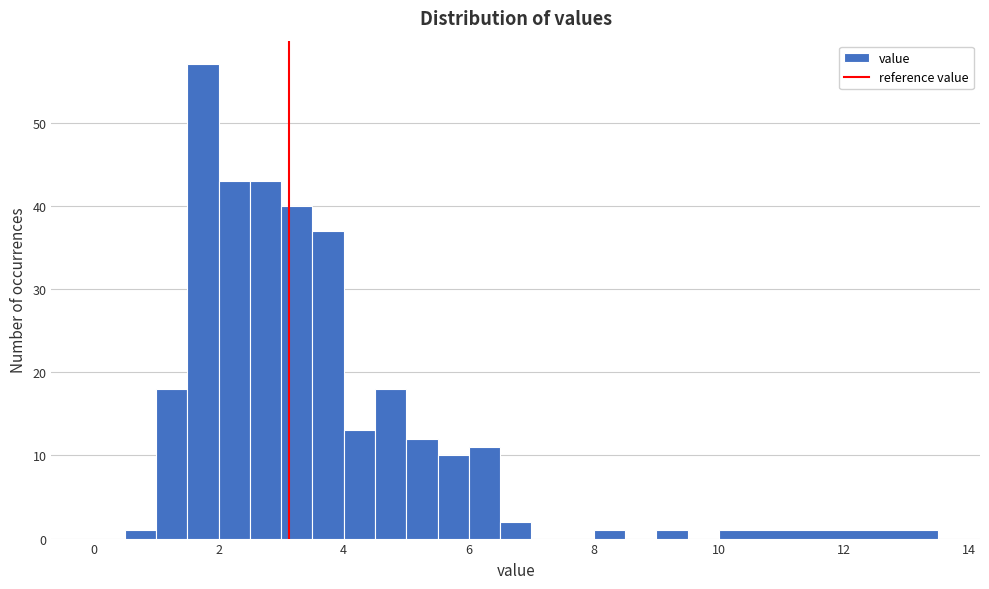

Around what value on the x-axis is the tallest bar? Give the approximate position of its centre, as read against the axis.

1.8